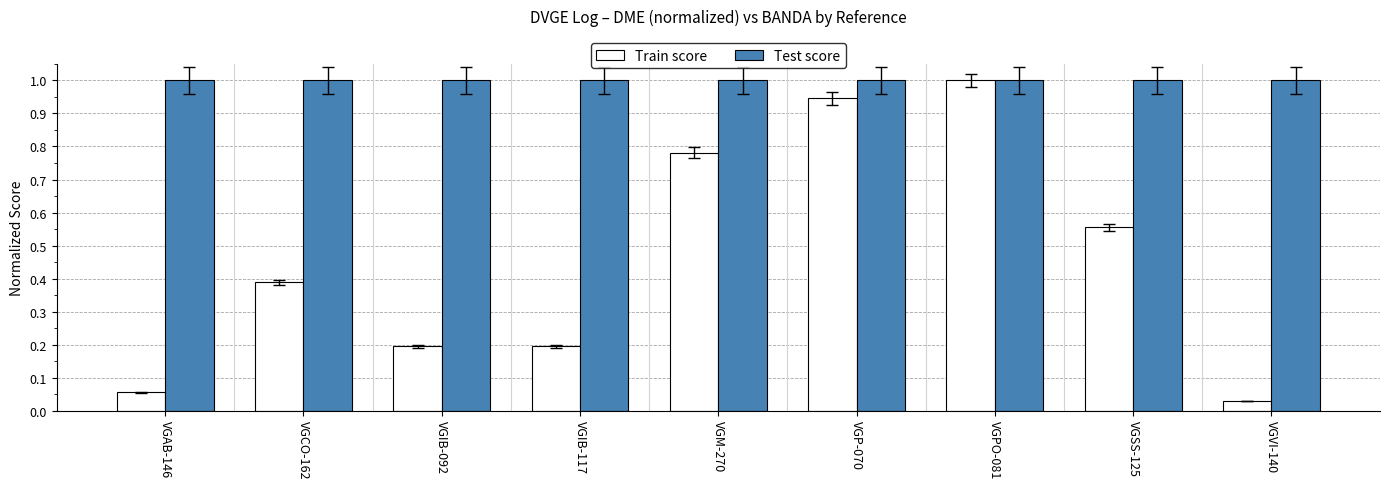

Is it true that Test score equals 0.4 at VGPO-081?

False